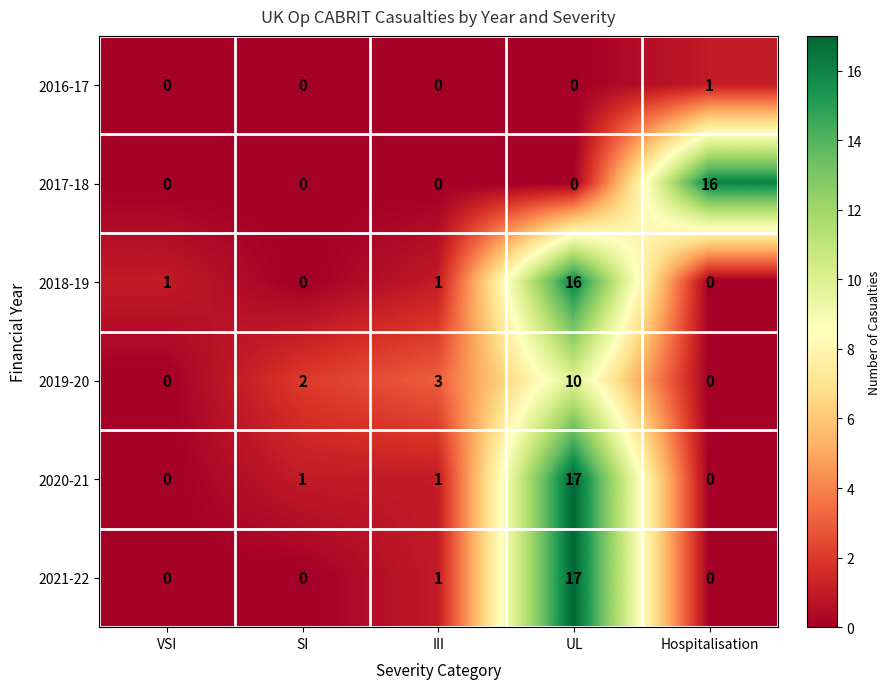

Is it true that 2020-21 equals 0 at VSI?

True